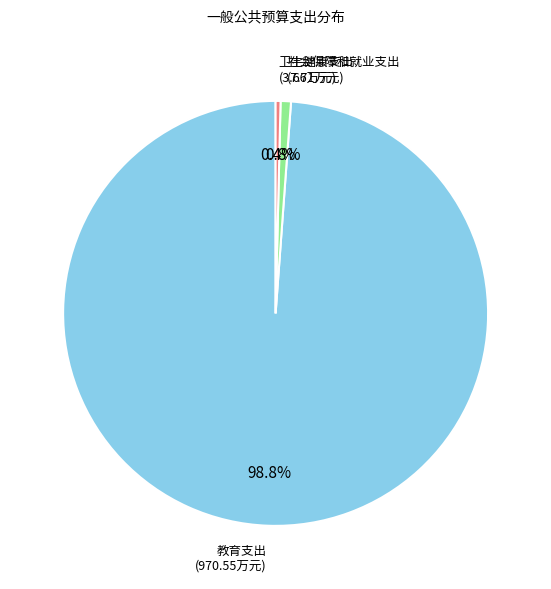

How many segments does this pie chart have?

3